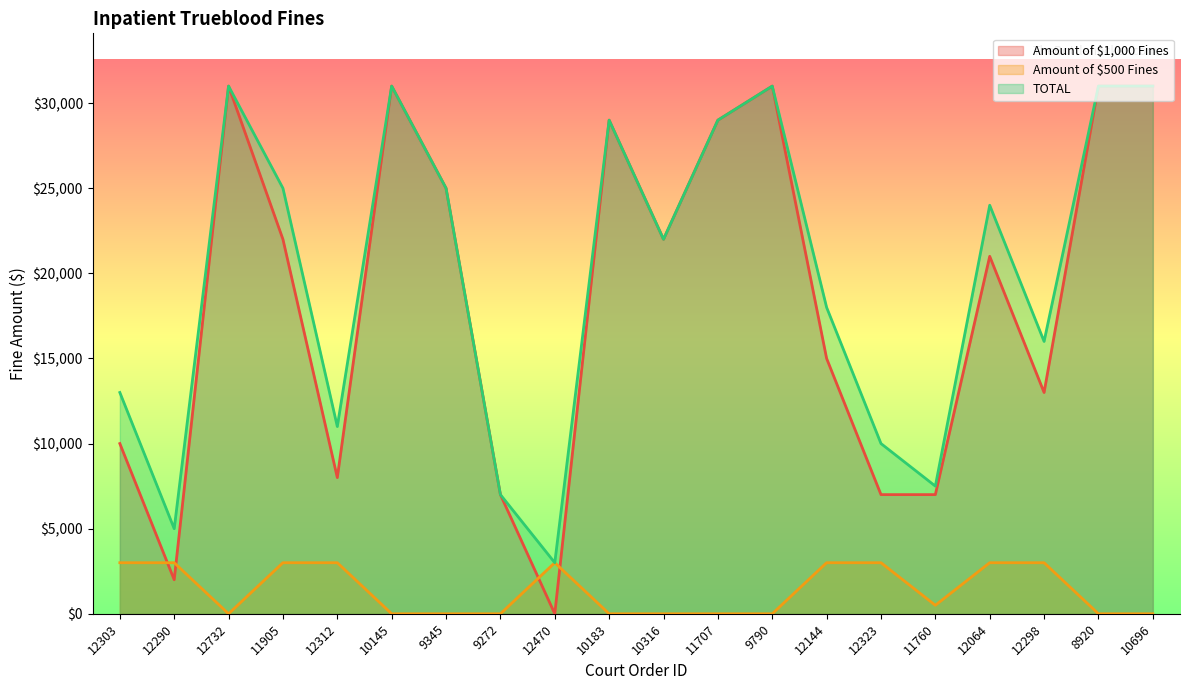

Is it true that Amount of $1,000 Fines equals 21000 at 12064?

True